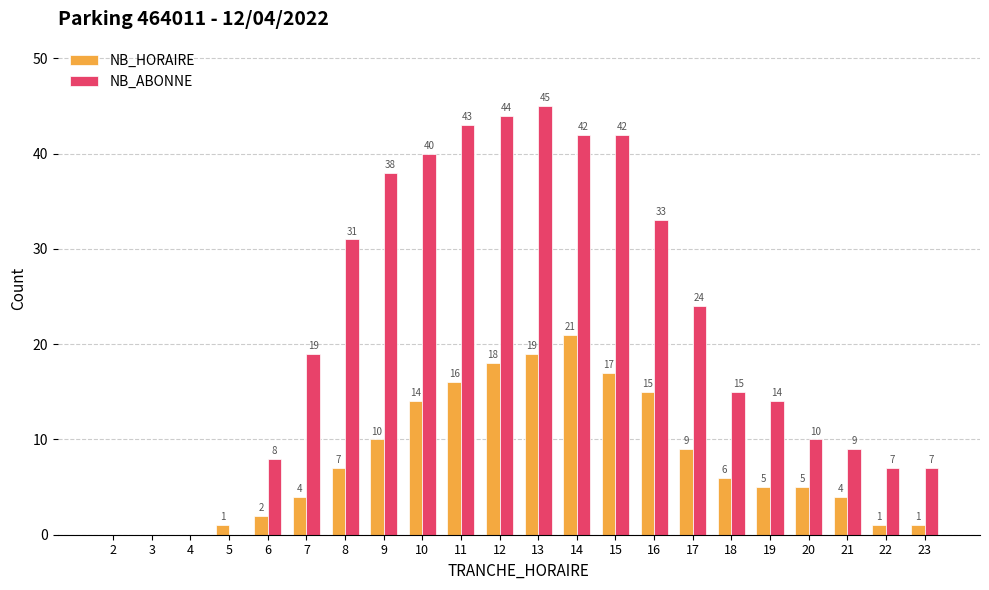

Count the number of data series in this chart.

2